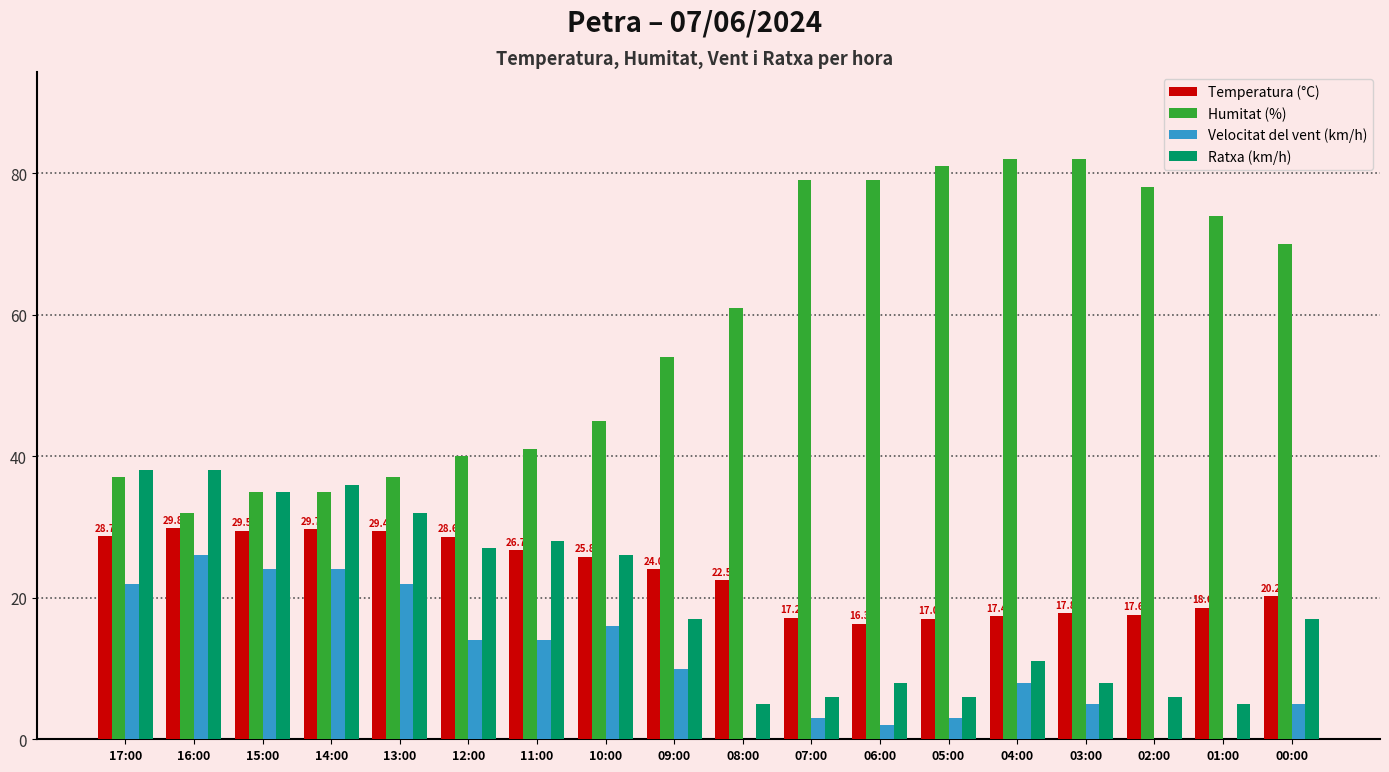

How many groups of bars are there?

18